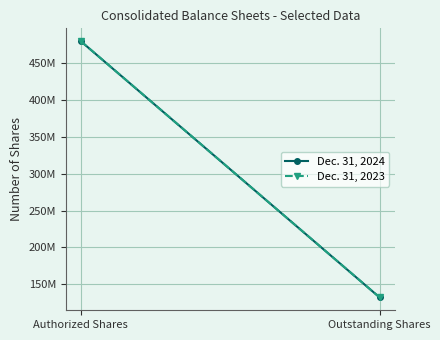

How many distinct data groups are displayed?

2